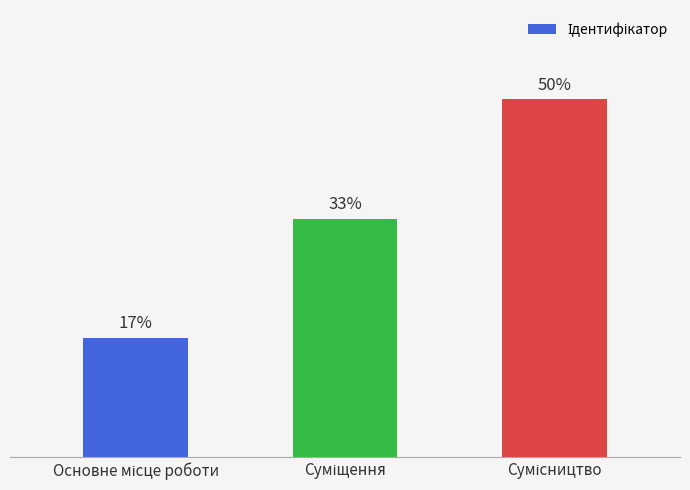

Where is the data nearest to the value 2?

Суміщення